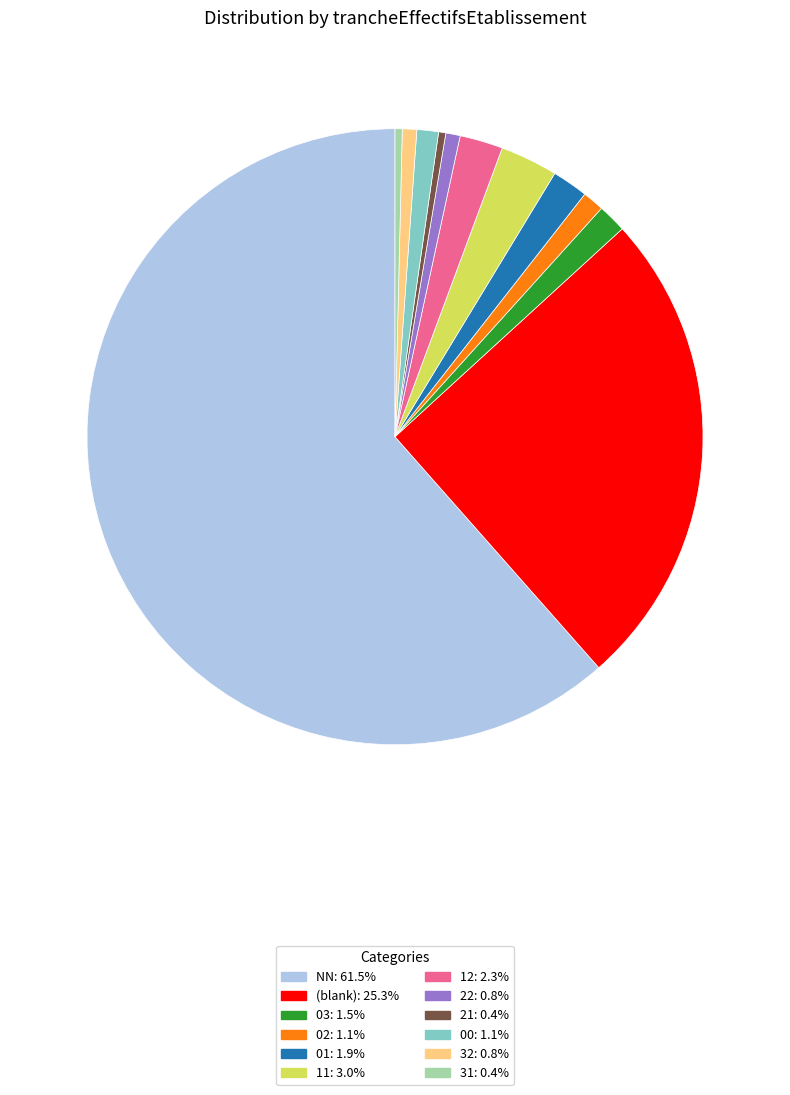

Is there any slice that represents more than half of the pie?

Yes